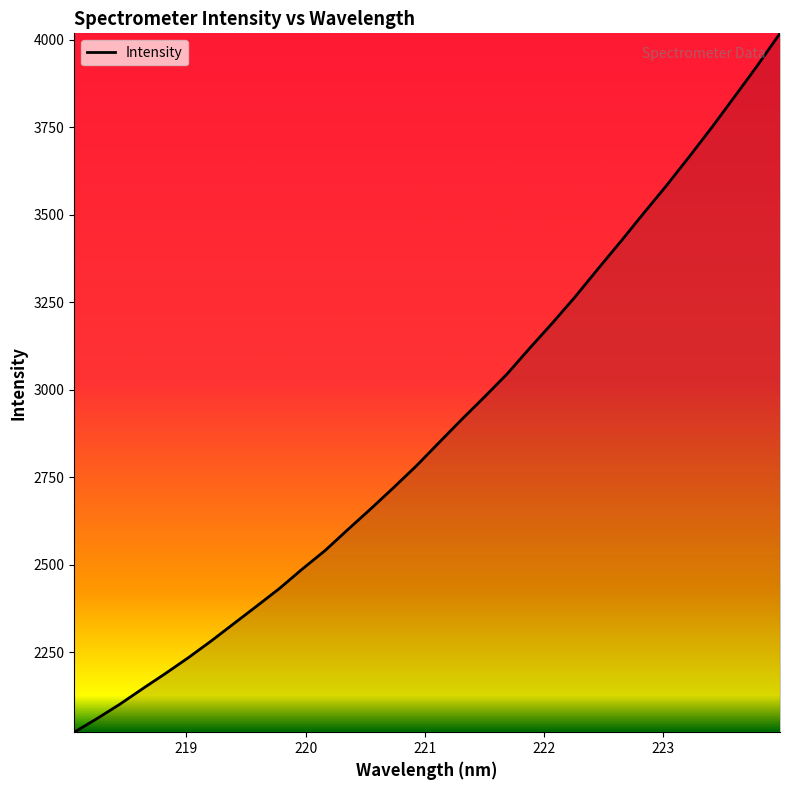

What is the minimum value shown in the chart?

2022.2